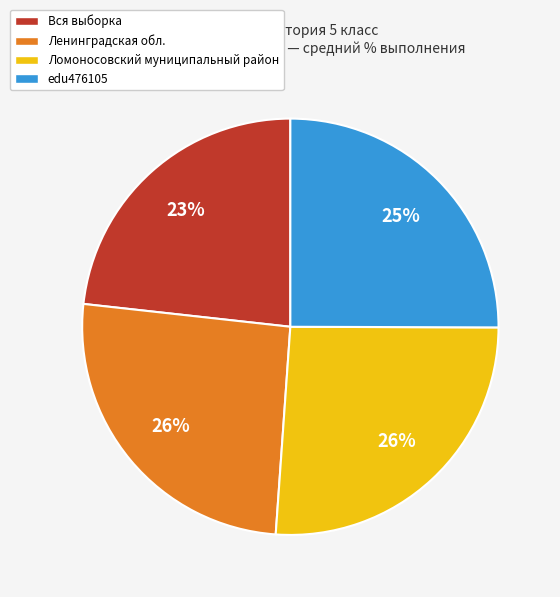

The Ломоносовский муниципальный район slice represents 26% of the pie. True or false?

True